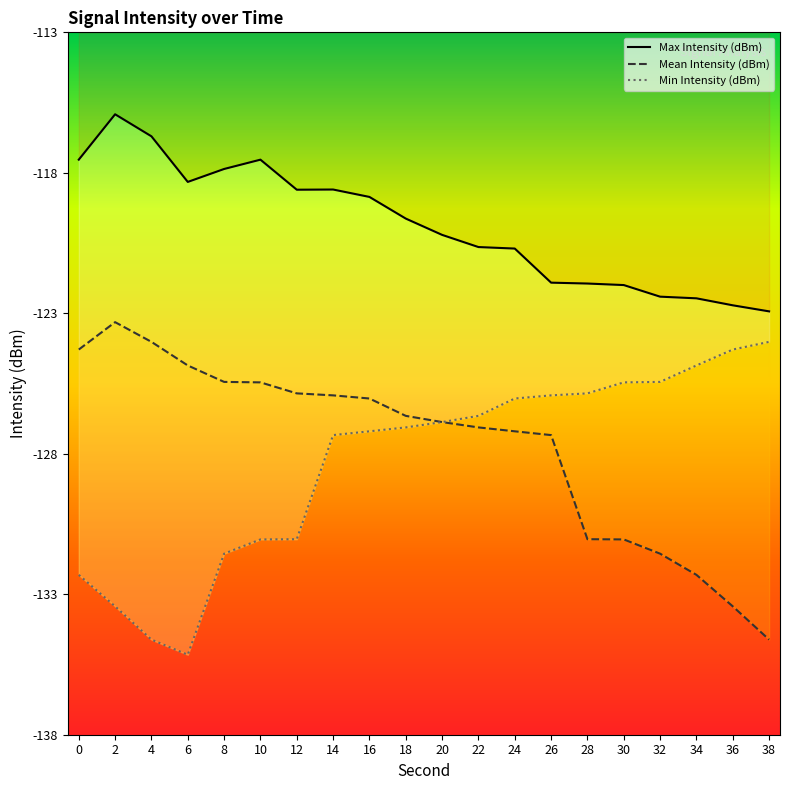

True or false: Mean Intensity (dBm) has more than 0 interior local peaks.

True